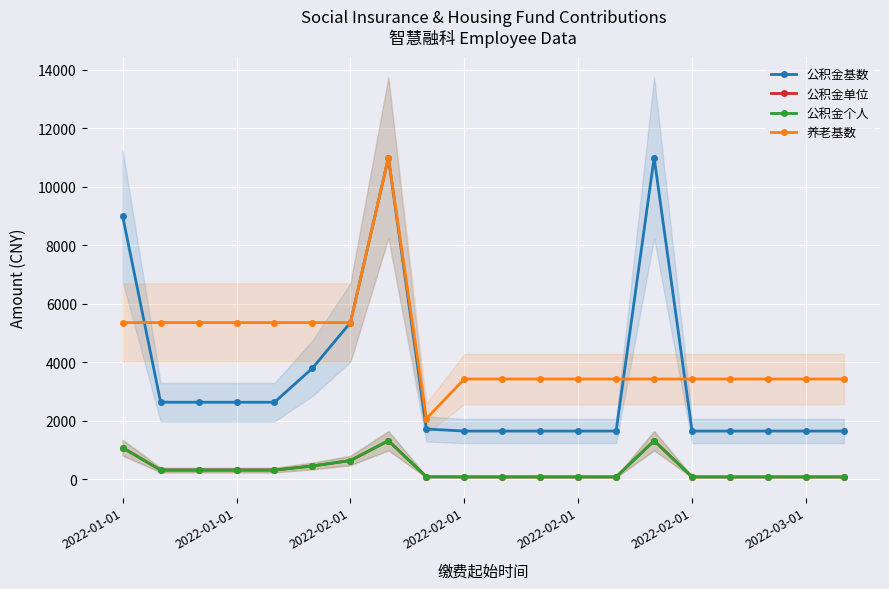

Which has a higher value, 2022-02-01 or 11?

2022-02-01